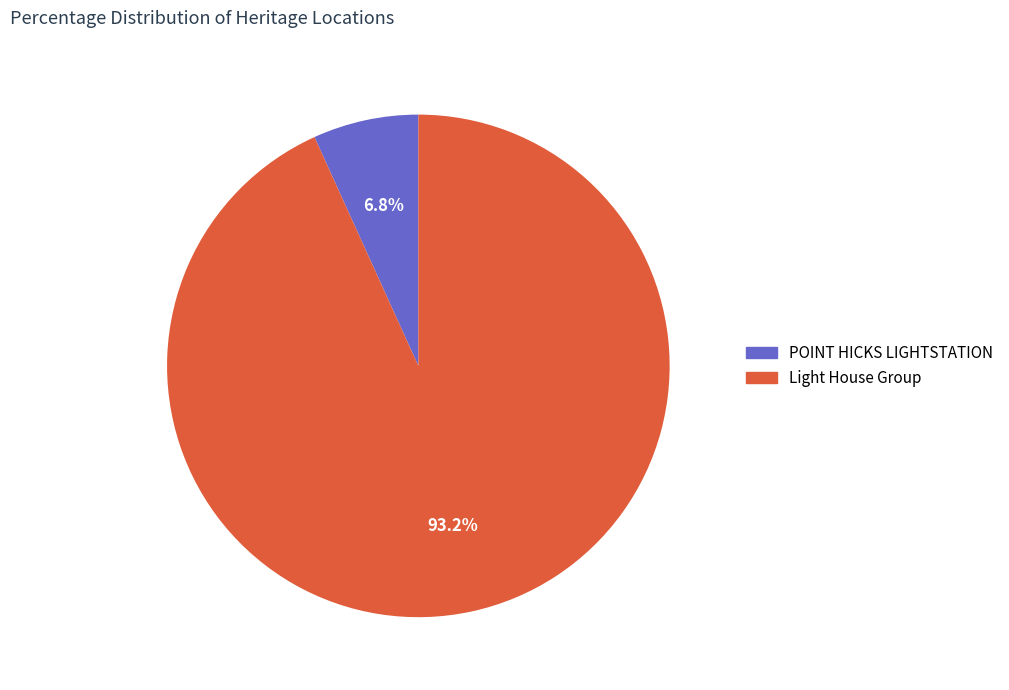

Rank the categories by value from lowest to highest.

POINT HICKS LIGHTSTATION, Light House Group